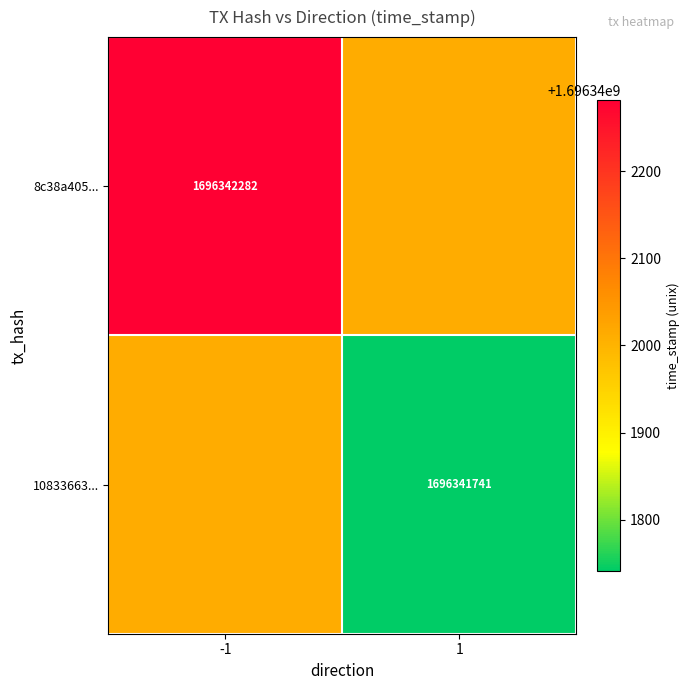

What is the maximum value for 10833663f4b56e855623118fa734a14767659ed?

1696341741